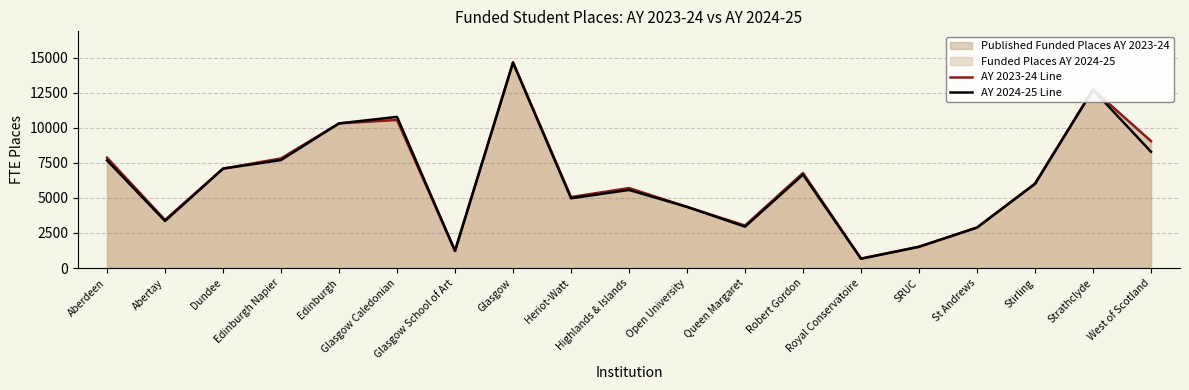

What value does the AY 2023-24 Line series have at Abertay?

3433.7